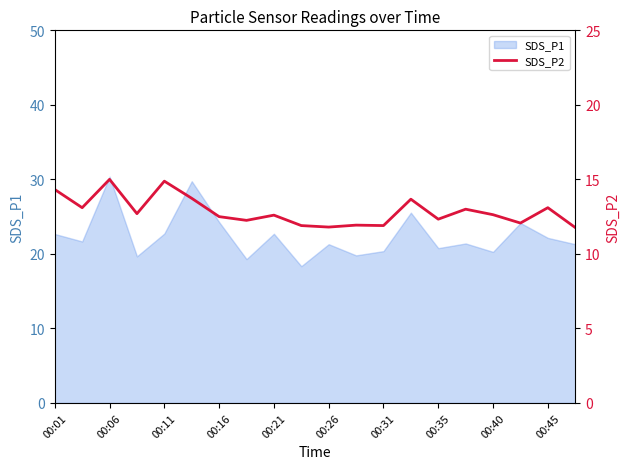

What is the difference between the maximum and minimum values?

3.2